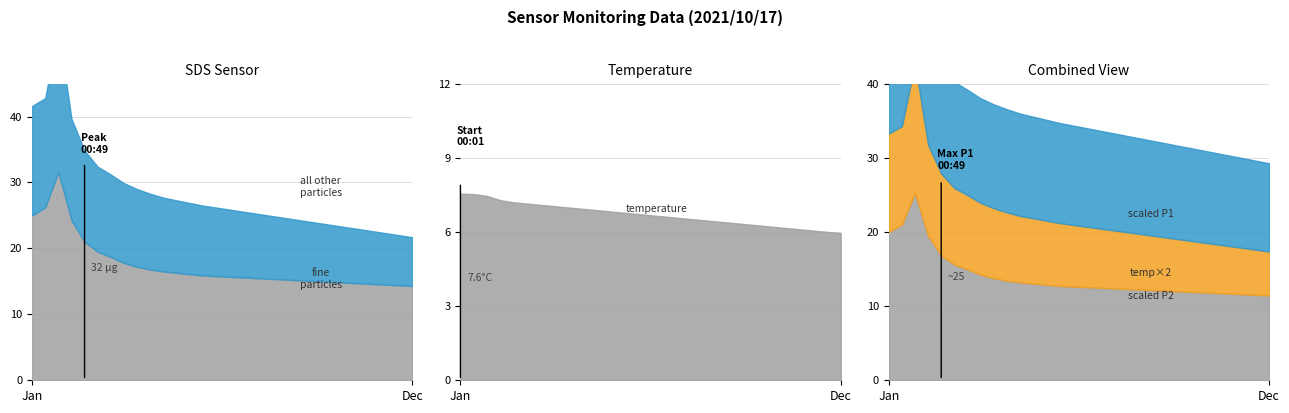

Count the number of data series in this chart.

3